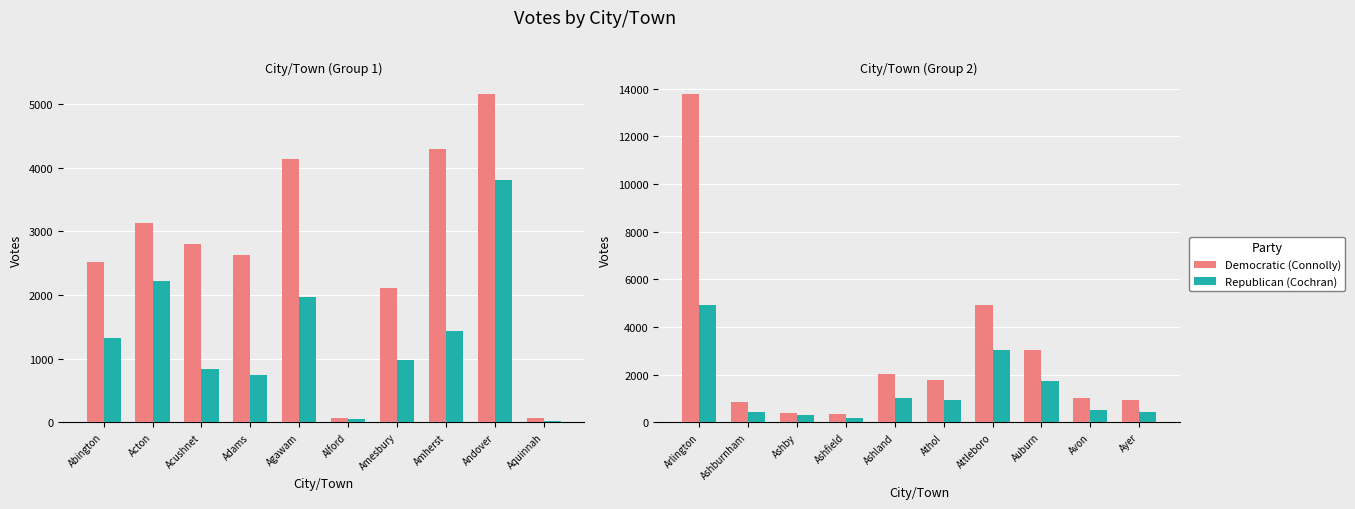

The Democratic (Connolly) series shows 1772 at Auburn. True or false?

False